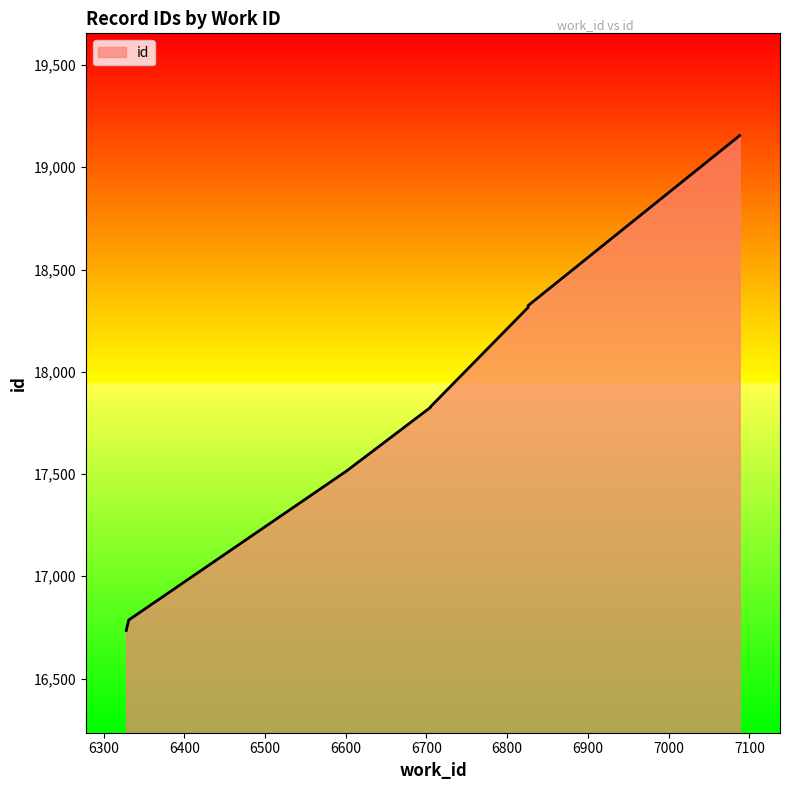

List the labels in order of value, smallest first.

6328, 6331, 6601, 6705, 6705, 6705, 6705, 6826, 6826, 7088